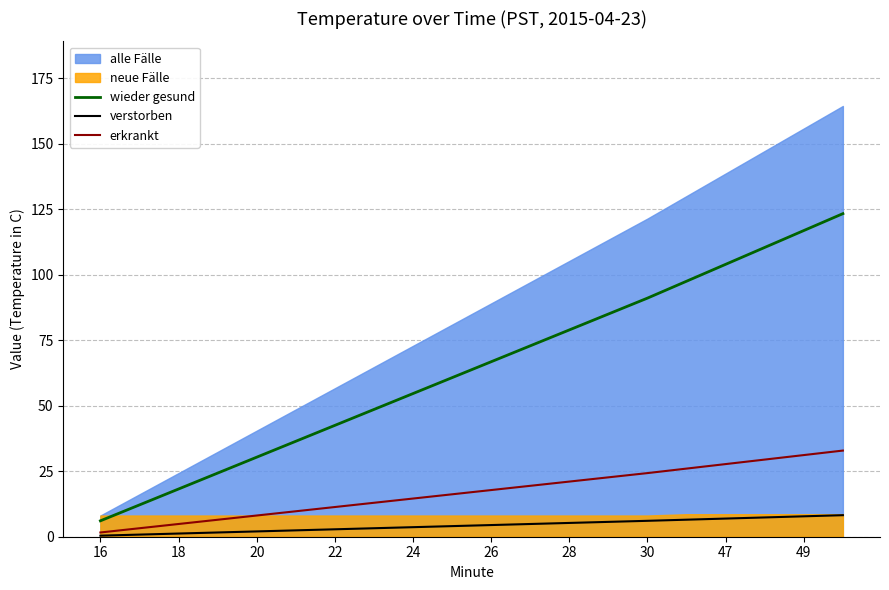

What is the value of the wieder gesund point at the 8th from the left?

48.6